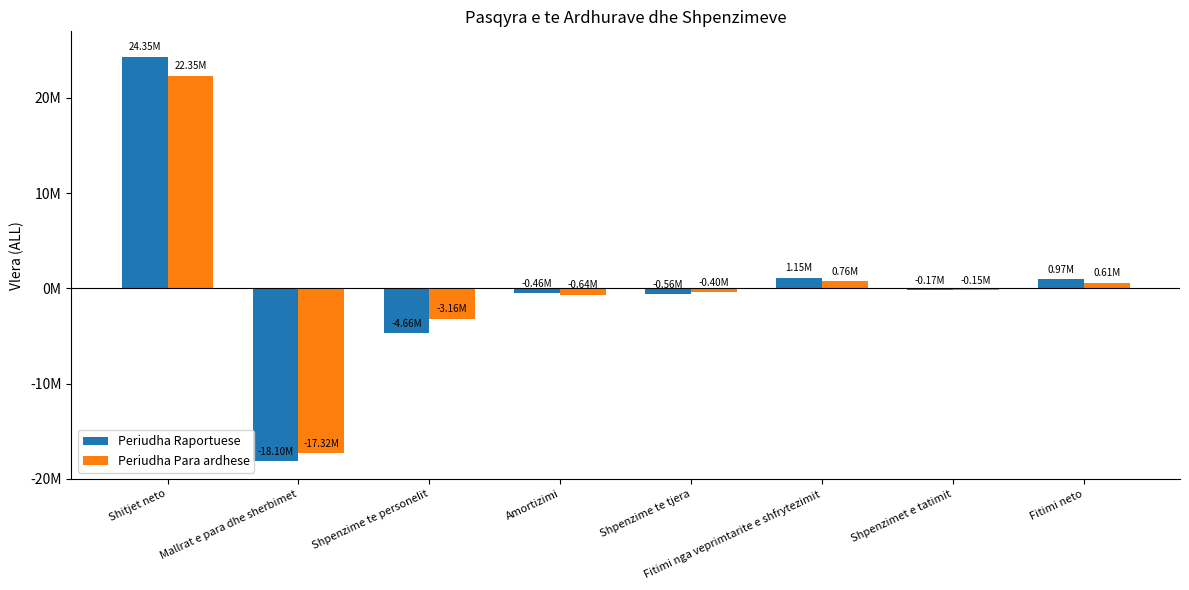

At Amortizimi, list the series in order from largest to smallest.

Periudha Raportuese, Periudha Para ardhese